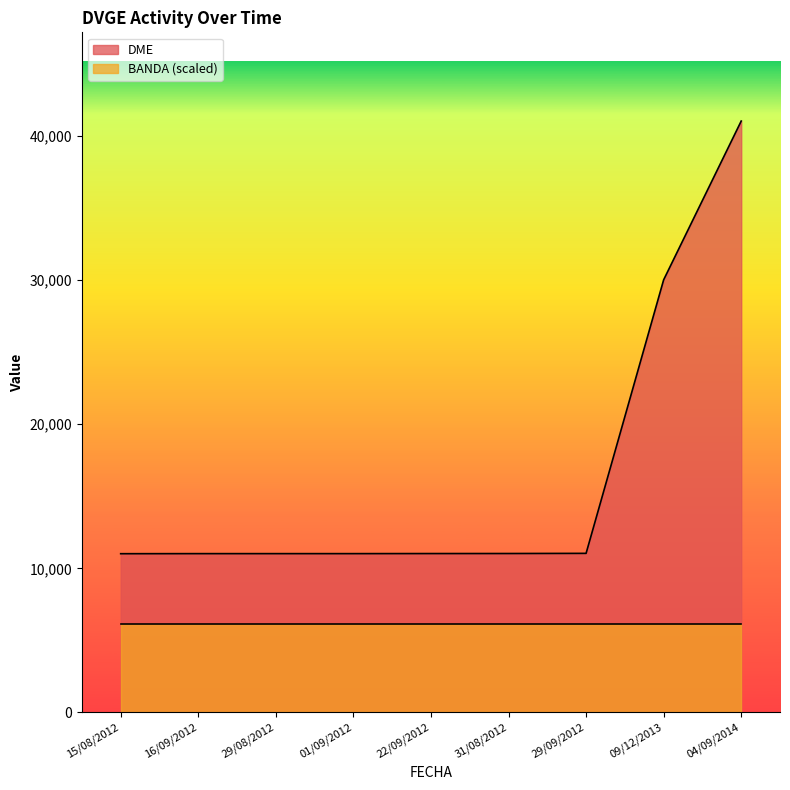

The chart shows a value of 30022 at 09/12/2013. True or false?

True